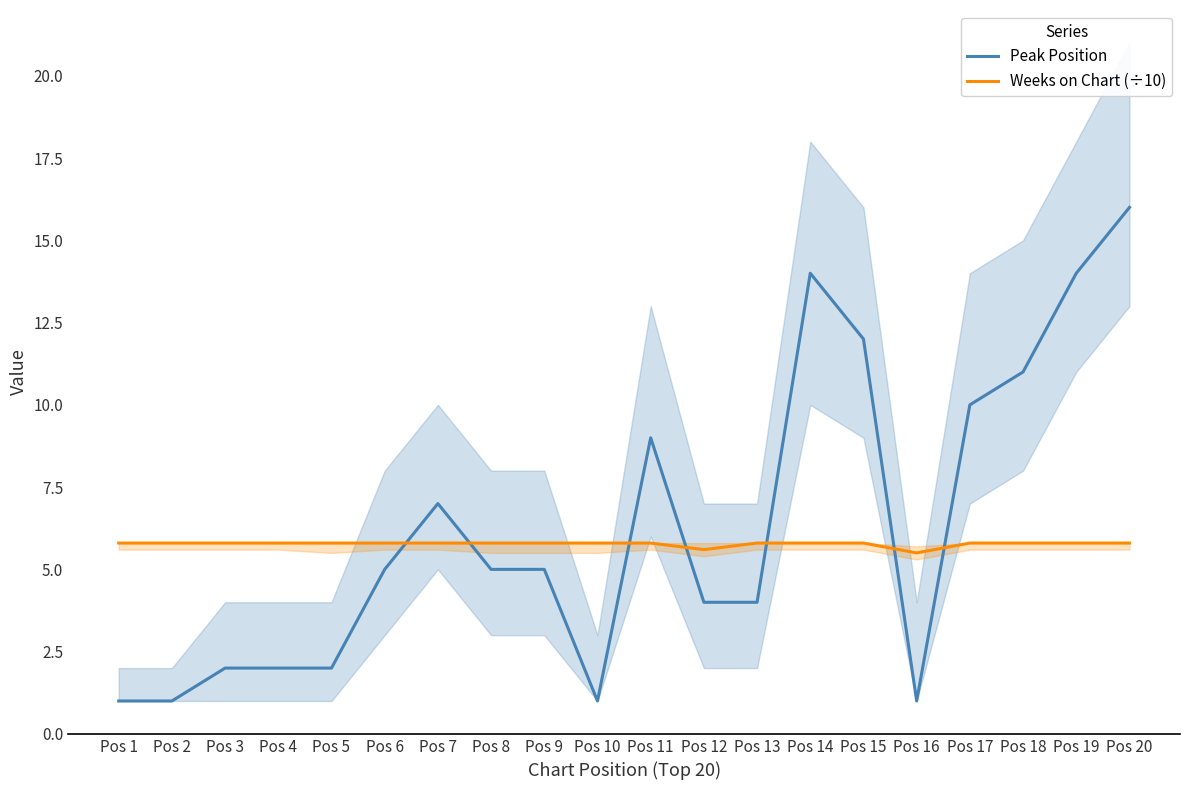

What is the difference between the Peak Position values at Pos 16 and Pos 6?

4.0